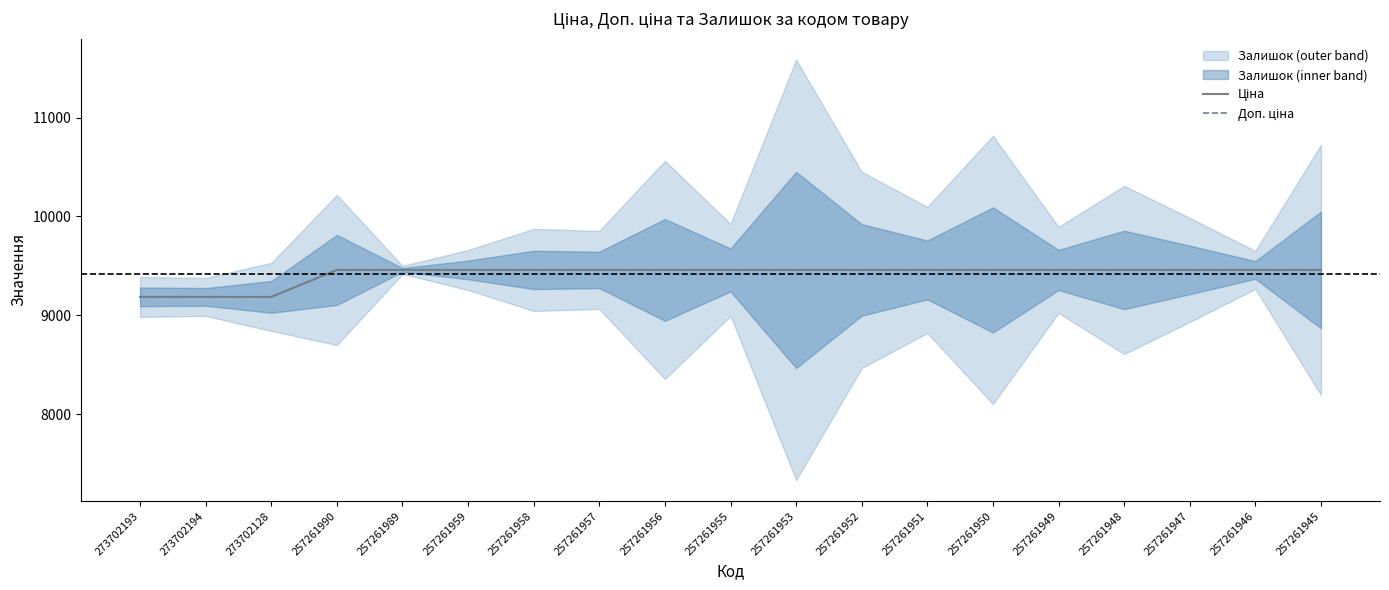

What is the difference between the maximum and second lowest values in the Доп. ціна series?

273.0